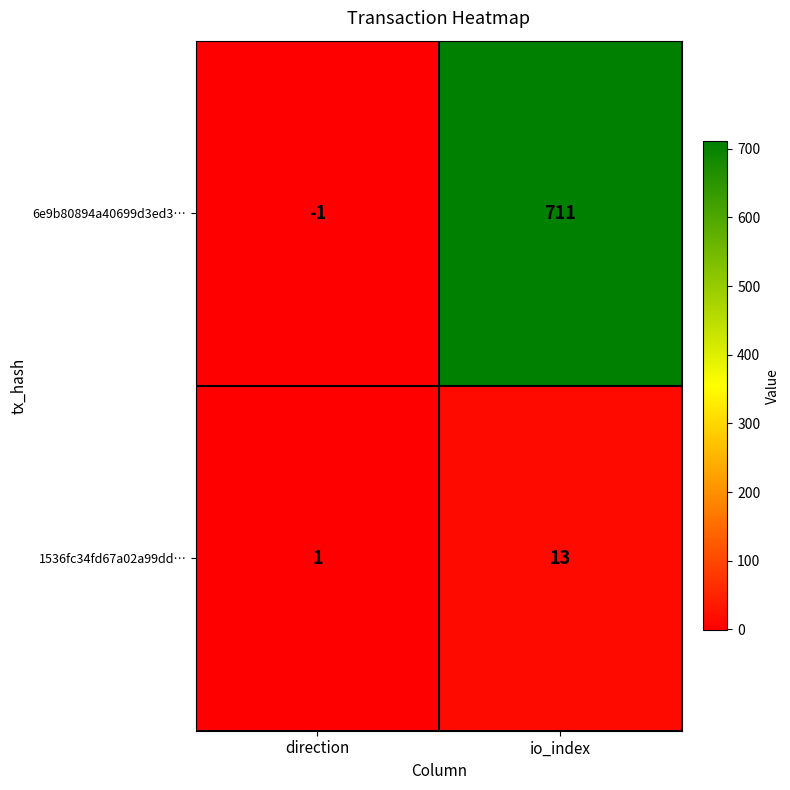

Rank the series by their average value, from highest to lowest.

6e9b80894a40699d3ed3…, 1536fc34fd67a02a99dd…